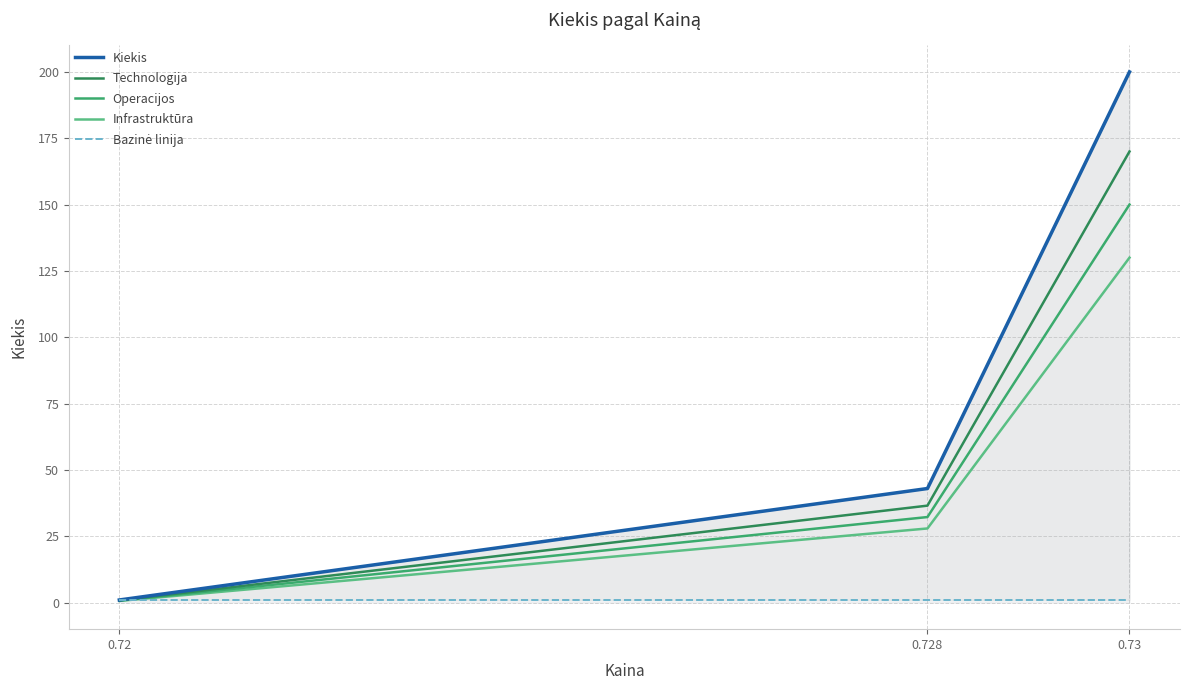

What is the difference between the maximum and minimum values in the Infrastruktūra series?

129.3